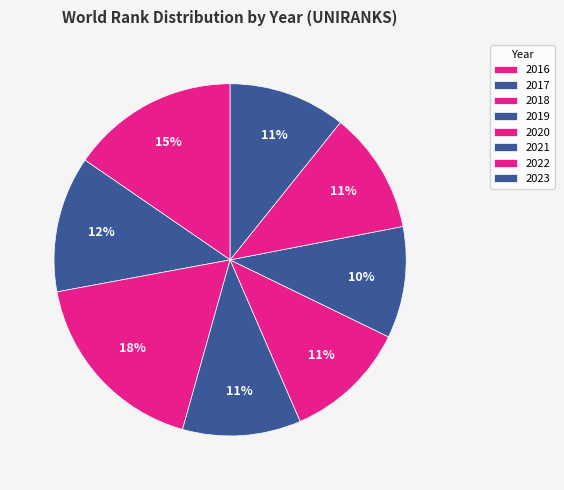

To the nearest percent, what is the combined percentage of 2016 and 2018?

33%